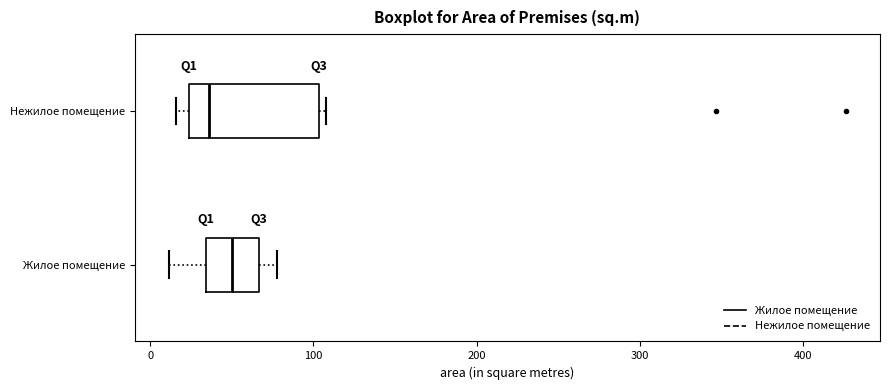

Reading bottom to top, read every box against the x-axis: the position of its median line, the range the box covers, and the ends of its whiskers. The values are not printed on the chart, so give them approximately, as read against the axis.

Жилое помещение: median 50, box 30 to 70, whiskers 10 to 80
Нежилое помещение: median 40, box 20 to 100, whiskers 20 (just left of the box's left edge) to 110